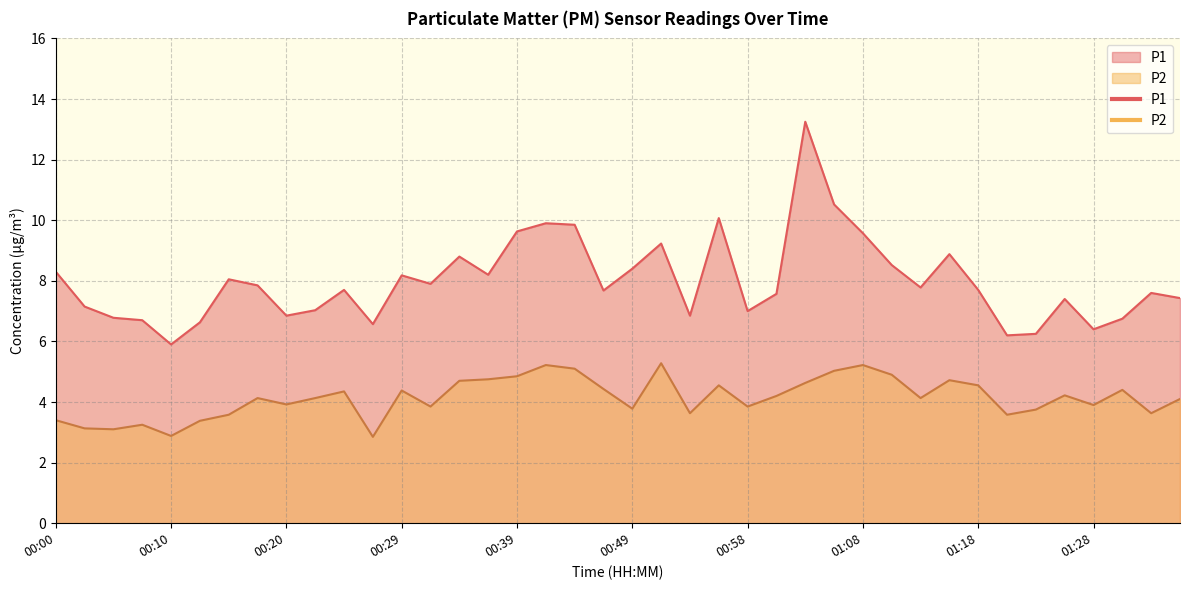

How many data points in P1 are less than 7?

11